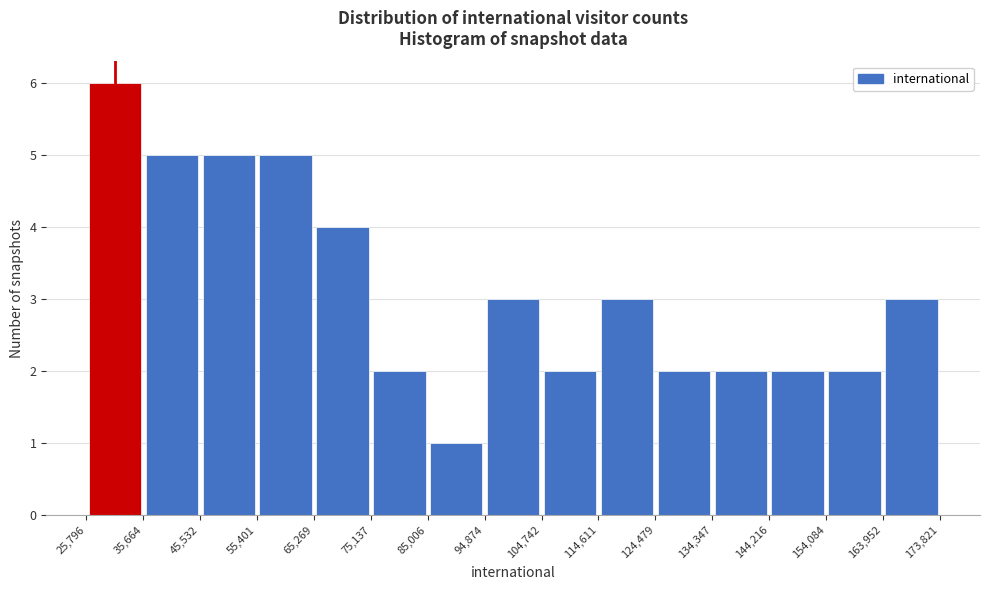

Reading left to right, list every bar in this chart as the range it spans on the x-axis followed by its height. The values are not printed on the chart, so give them approximately, as read against the axis.

25,796 to 35,664: 6
35,664 to 45,532: 5
45,532 to 55,401: 5
55,401 to 65,269: 5
65,269 to 75,137: 4
75,137 to 85,006: 2
85,006 to 94,874: 1
94,874 to 104,742: 3
104,742 to 114,611: 2
114,611 to 124,479: 3
124,479 to 134,347: 2
134,347 to 144,216: 2
144,216 to 154,084: 2
154,084 to 163,952: 2
163,952 to 173,821: 3